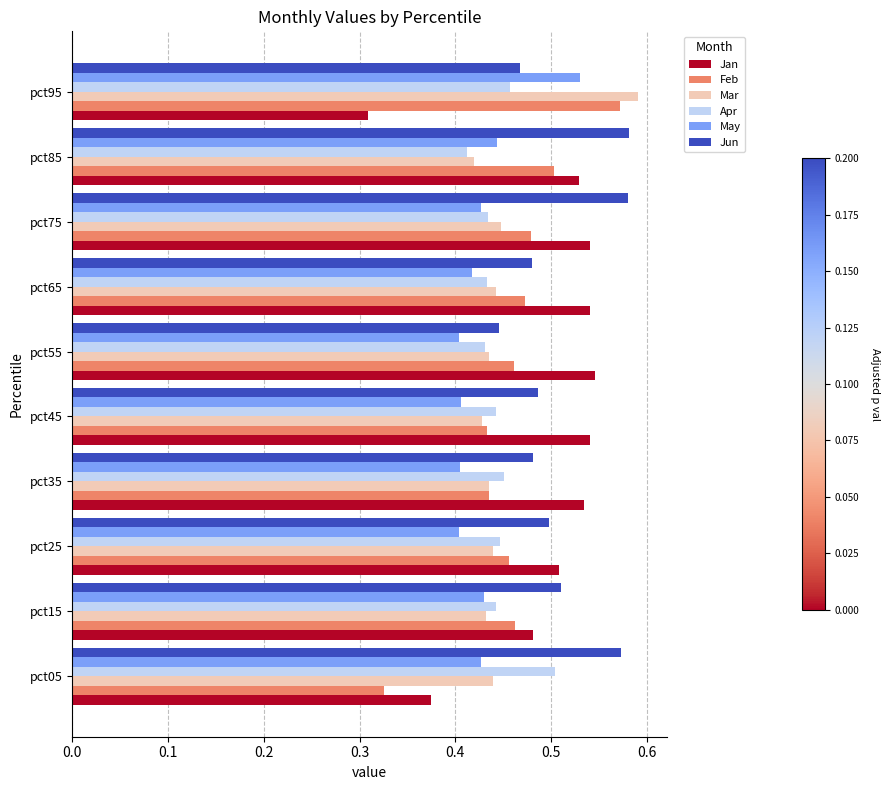

Is it true that Jan equals 0.3 at pct65?

False